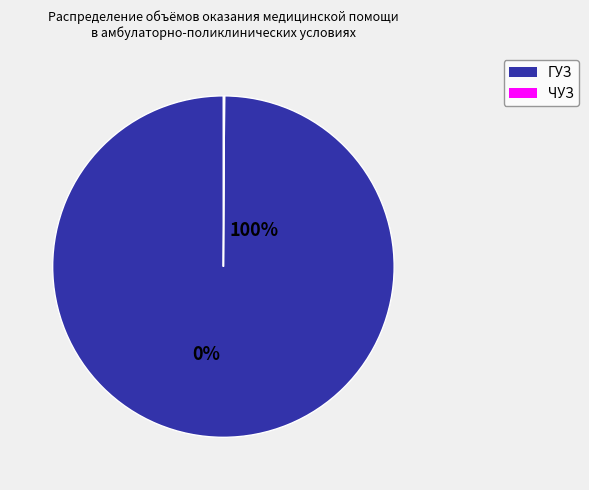

Which slice is the largest?

ГУЗ 500101